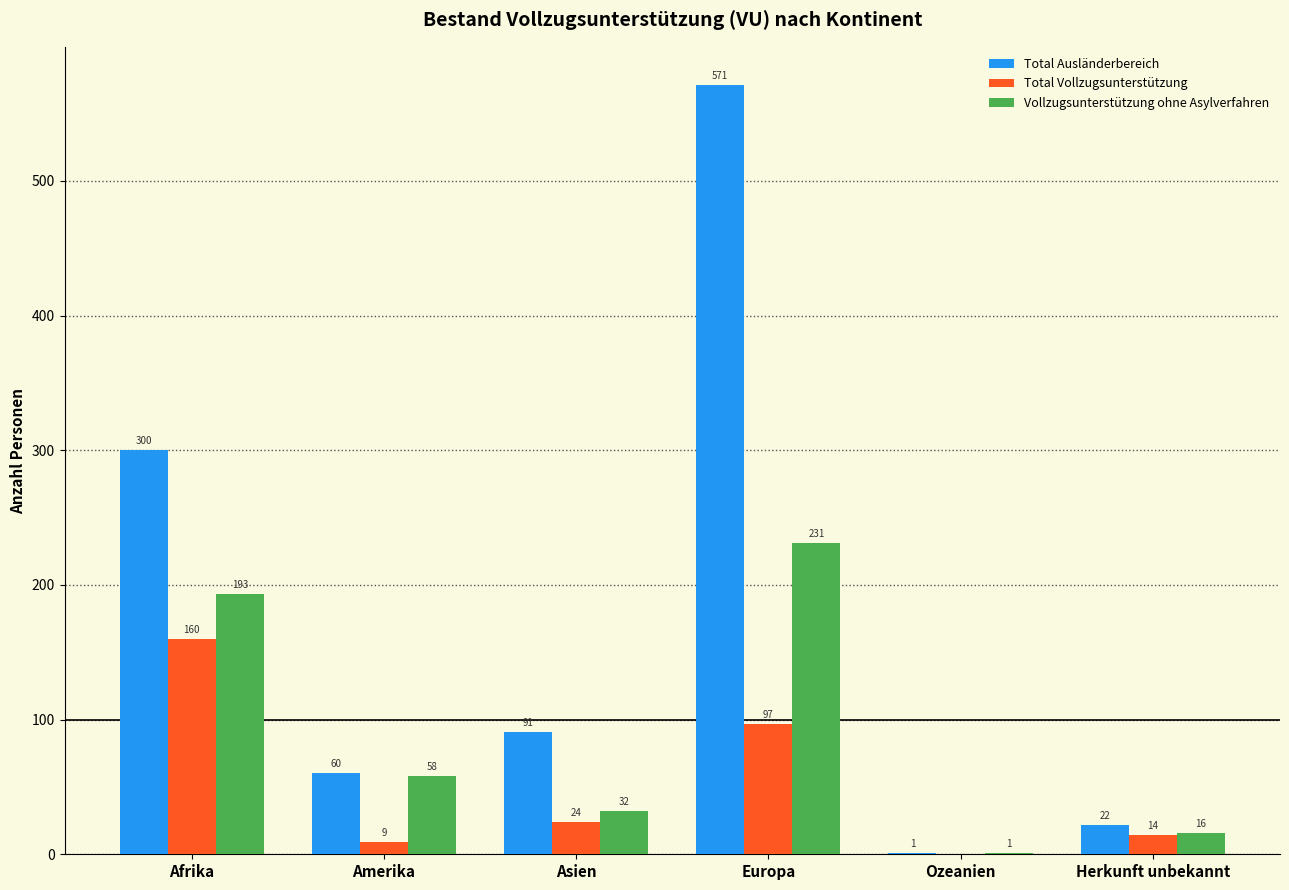

At which label does Total Vollzugsunterstützung first exceed 24?

Afrika